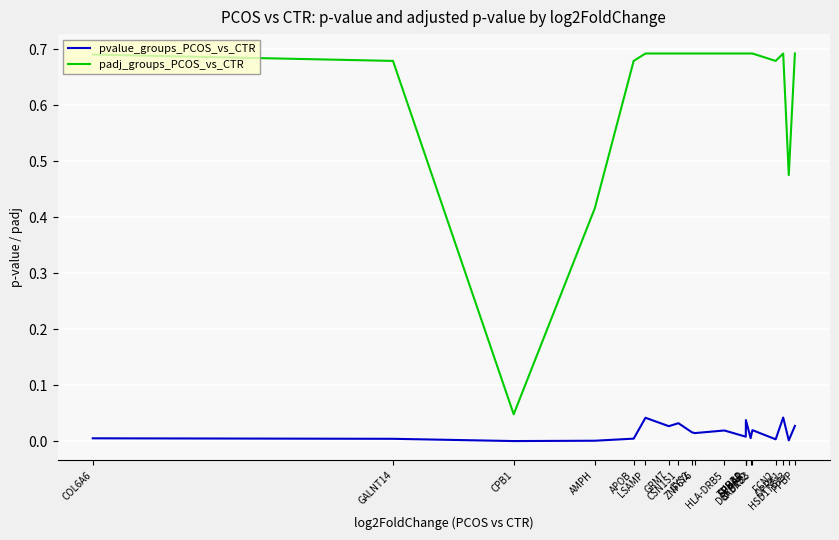

Reading left to right, extract all data points from this chart.

pvalue_groups_PCOS_vs_CTR: COL6A6=0.0	GALNT14=0.0	CPB1=0.0	AMPH=0.0	APOB=0.0	LSAMP=0.0	GRM7=0.0	CSN1S1=0.0	GYS2=0.0	ZNF676=0.0	HLA-DRB5=0.0	TUBB1=0.0	SPHAR=0.0	SPHAR=0.0	DEFB132=0.0	GABRB3=0.0	FCN2=0.0	OPRK1=0.0	HSD17B13=0.0	PPBP=0.0
padj_groups_PCOS_vs_CTR: COL6A6=0.7	GALNT14=0.7	CPB1=0.0	AMPH=0.4	APOB=0.7	LSAMP=0.7	GRM7=0.7	CSN1S1=0.7	GYS2=0.7	ZNF676=0.7	HLA-DRB5=0.7	TUBB1=0.7	SPHAR=0.7	SPHAR=0.7	DEFB132=0.7	GABRB3=0.7	FCN2=0.7	OPRK1=0.7	HSD17B13=0.5	PPBP=0.7